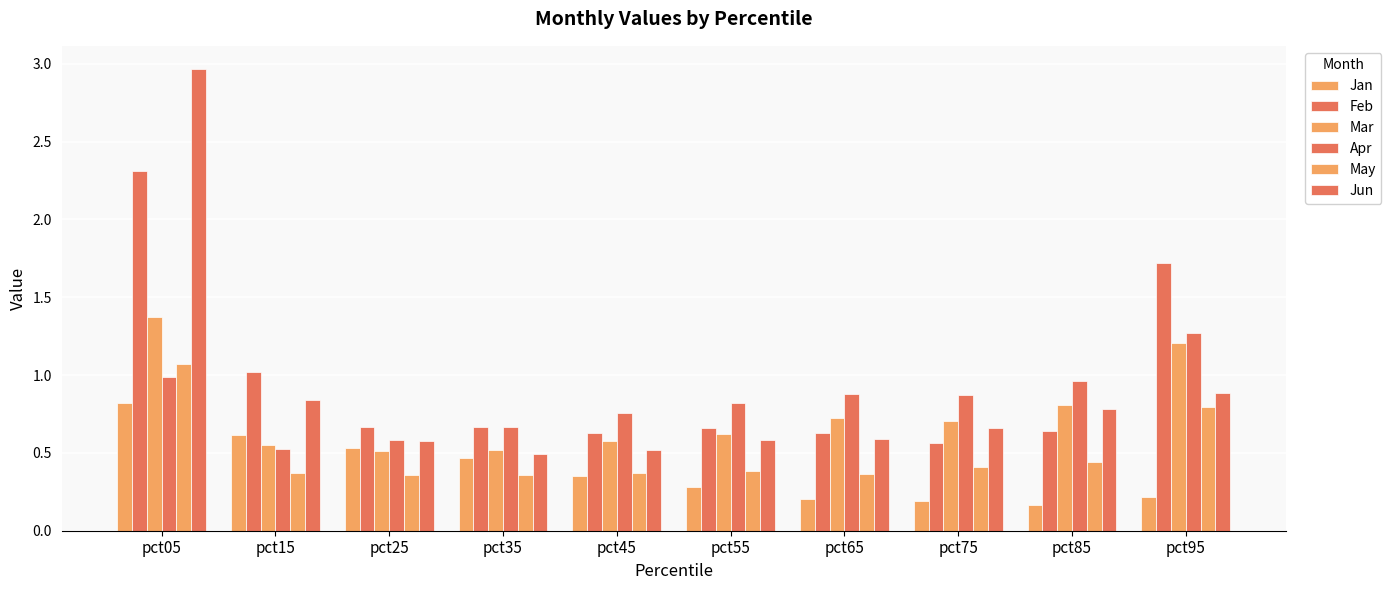

What is the difference between the highest and lowest values at pct75?

0.7